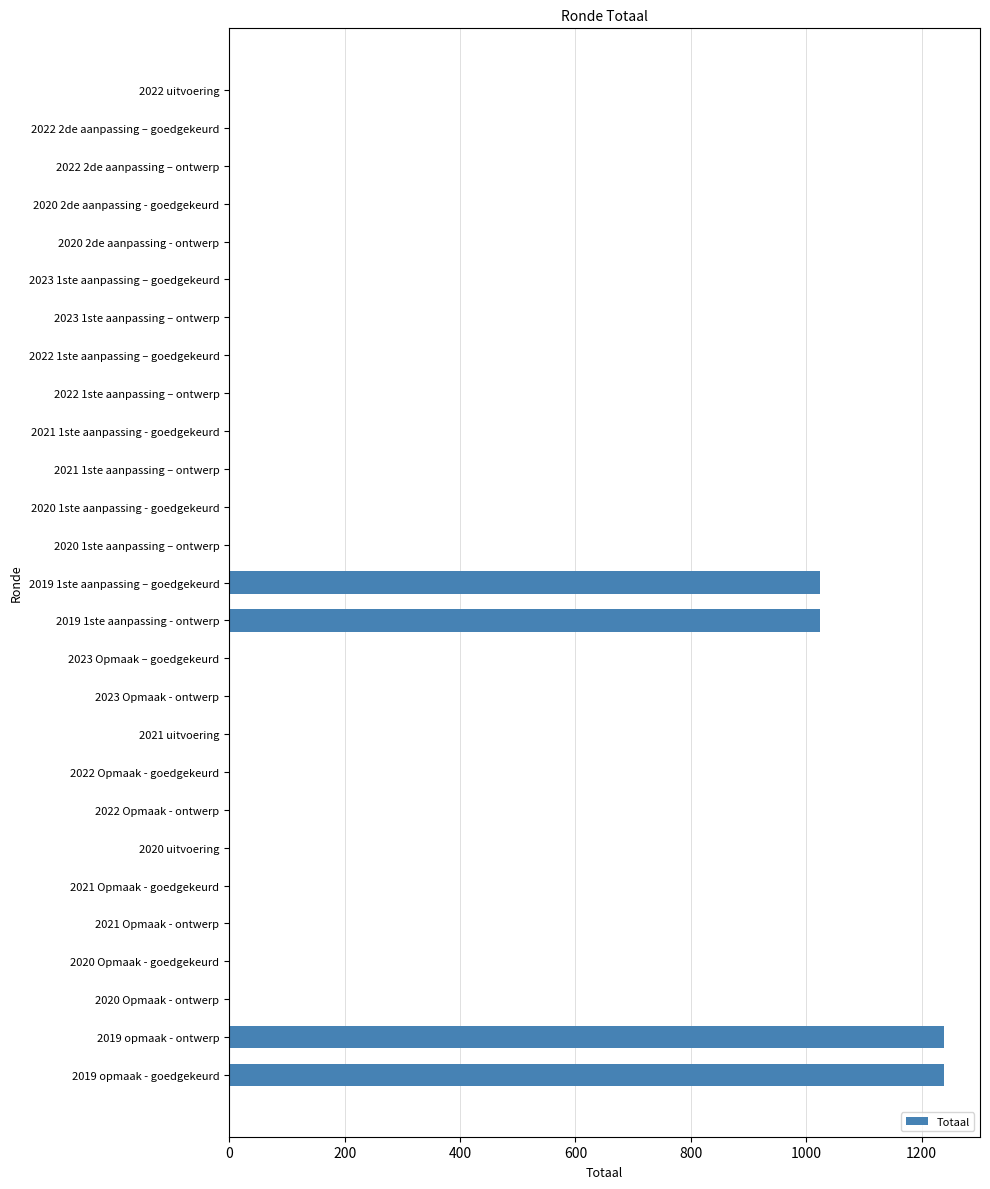

What is the maximum value shown in the chart?

1239